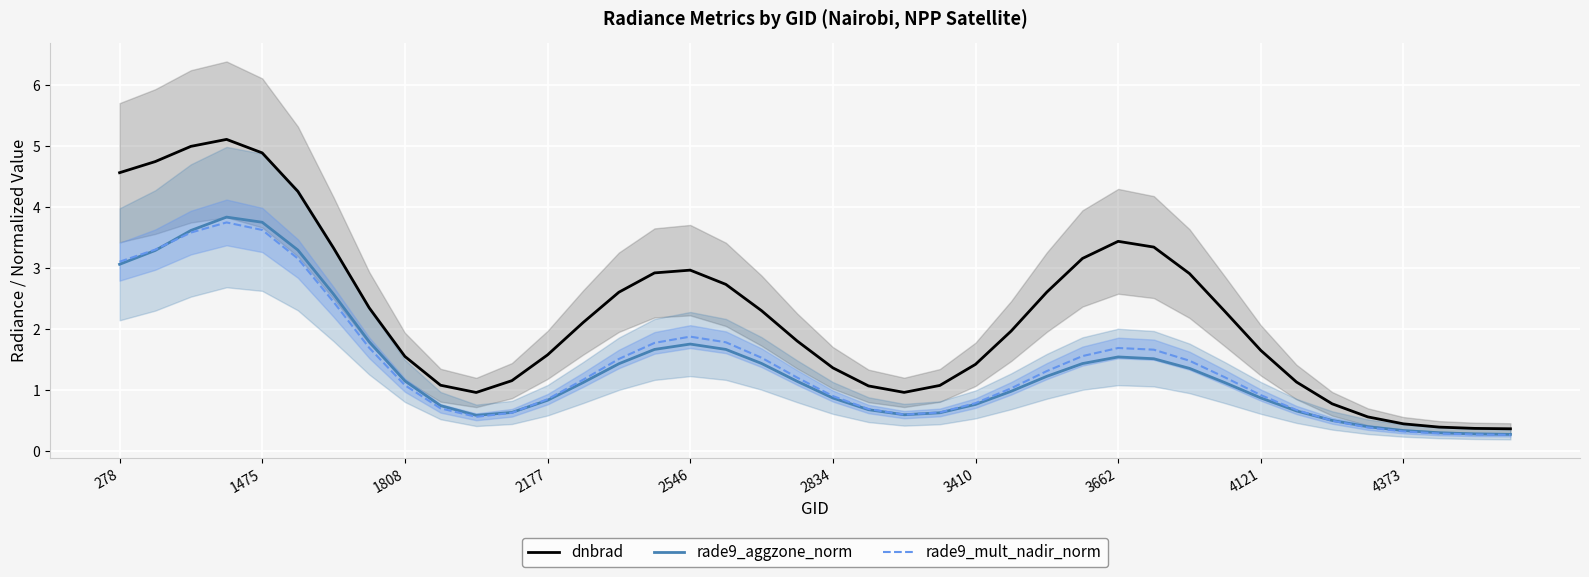

True or false: rade9_aggzone_norm and dnbrad intersect in this chart.

False